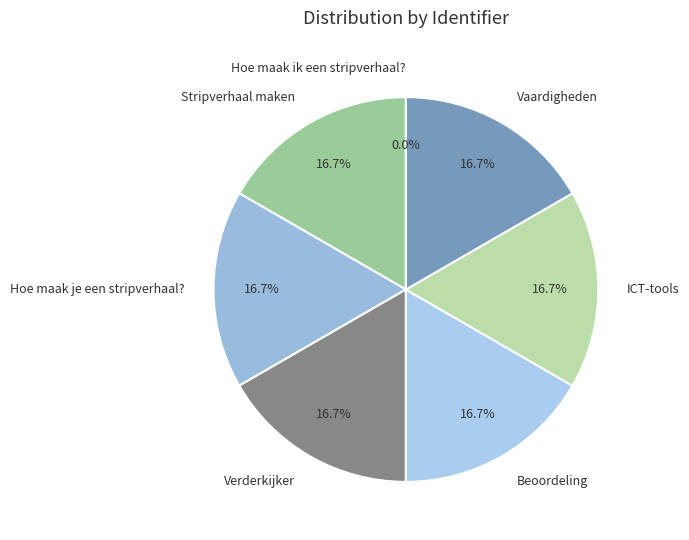

Do ICT-tools and Beoordeling together represent more than half of the pie?

No